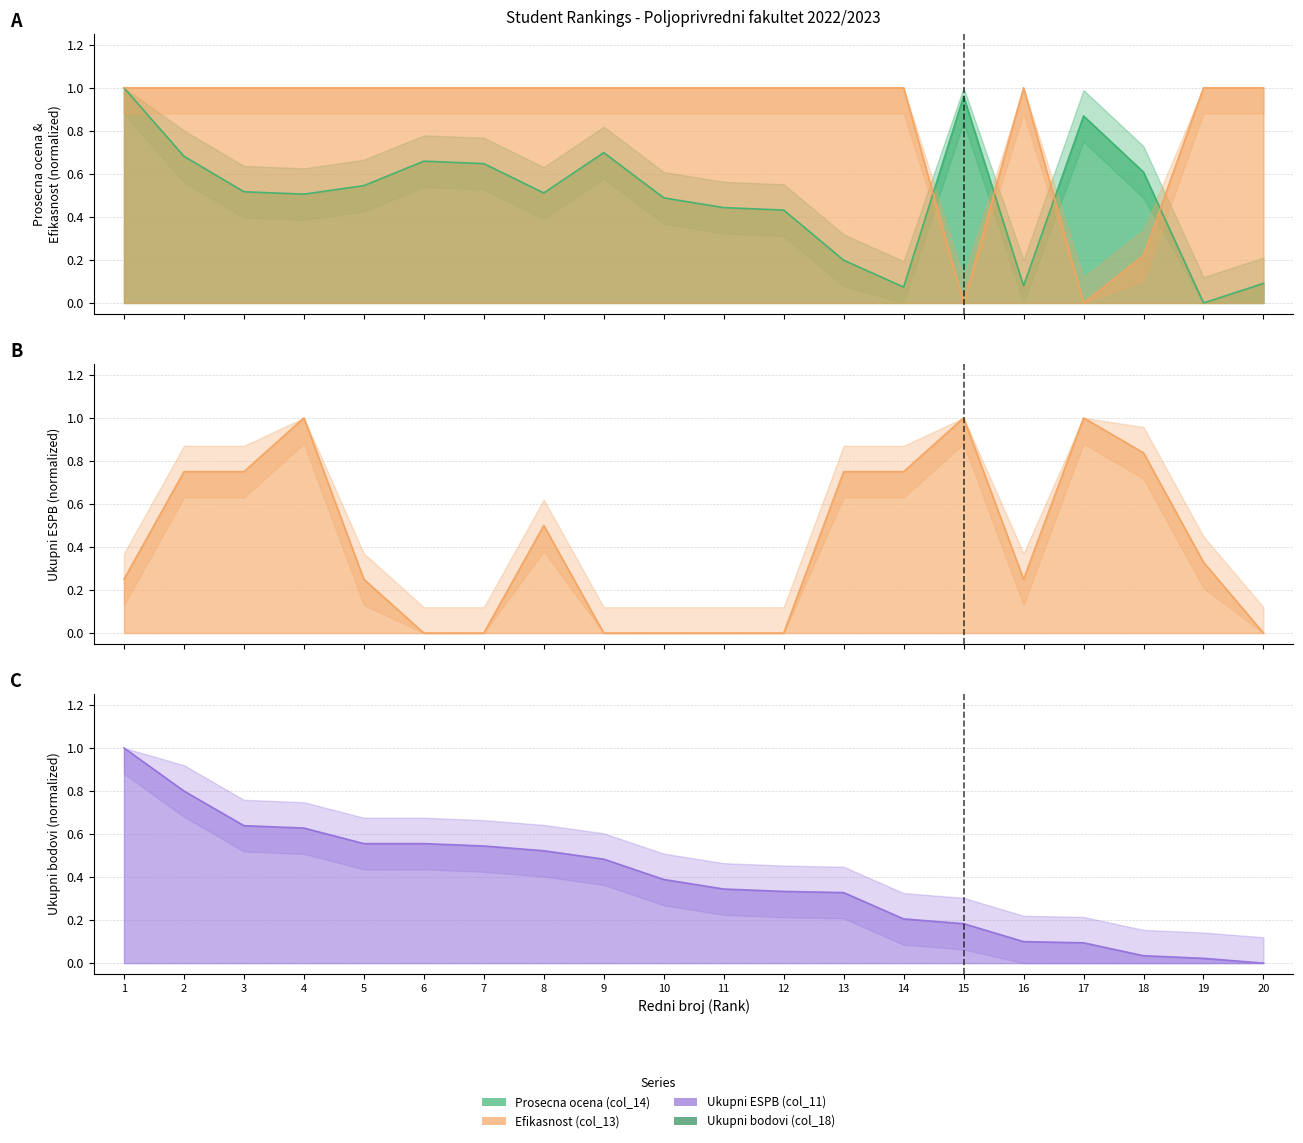

The value of Prosecna ocena (col_14) at 3 is 0.9. True or false?

False